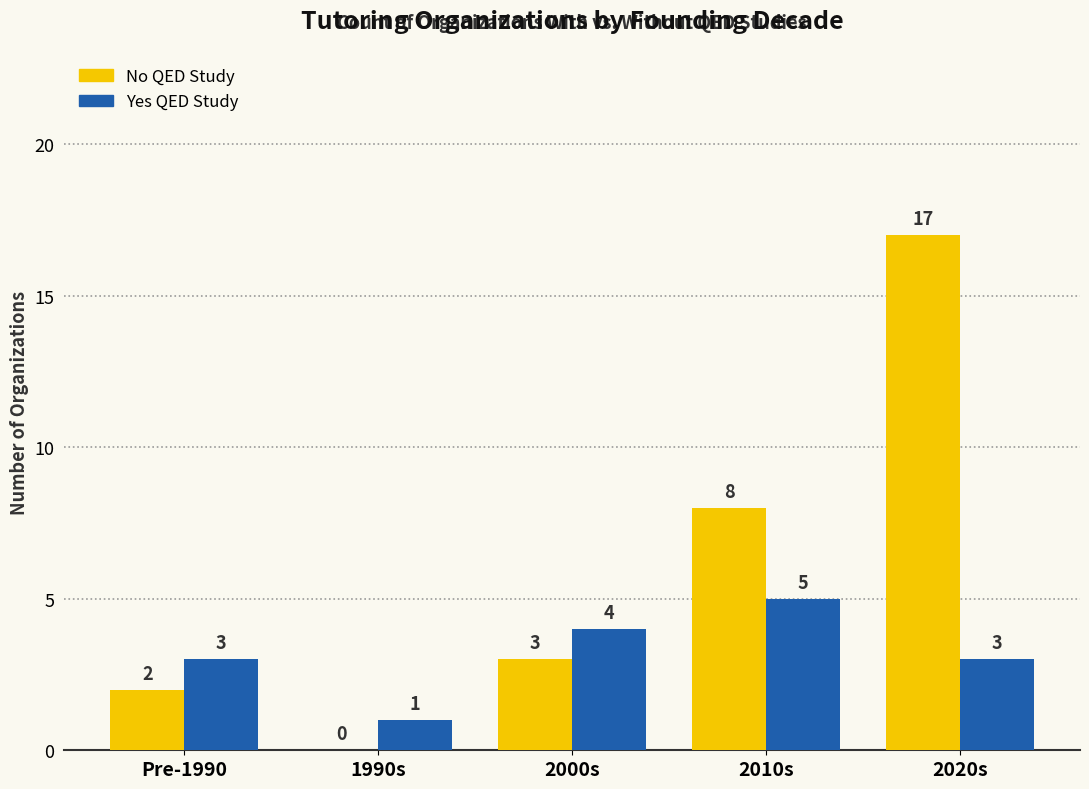

Is it true that Yes QED Study equals 1 at 2000s?

False